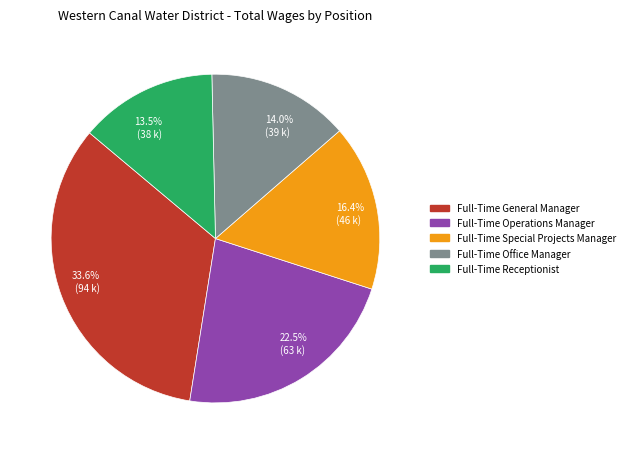

Is Full-Time Receptionist the majority of the pie?

No